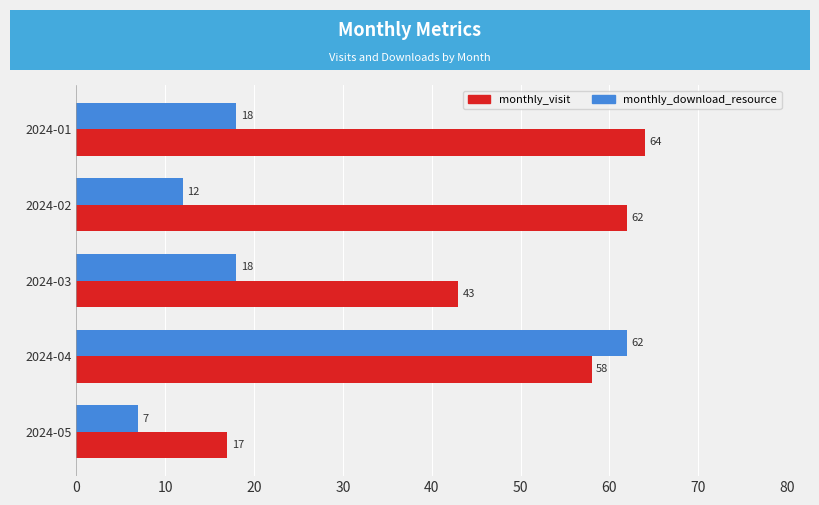

Between 2024-03 and 2024-04, which series saw the biggest shift?

monthly_download_resource